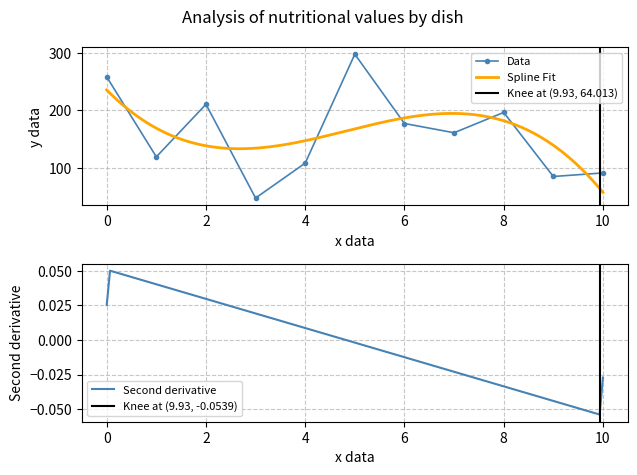

The value of Data at 0 is 400.0. True or false?

False